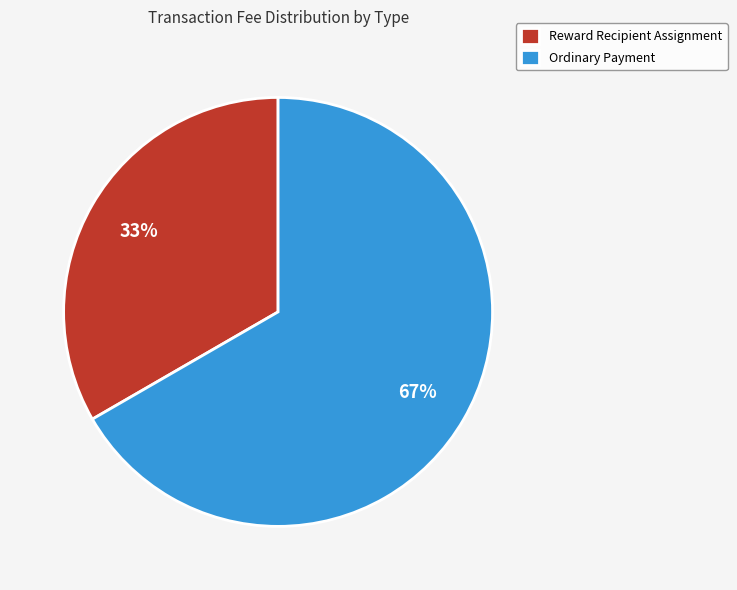

To the nearest percent, what is the average slice percentage?

50%